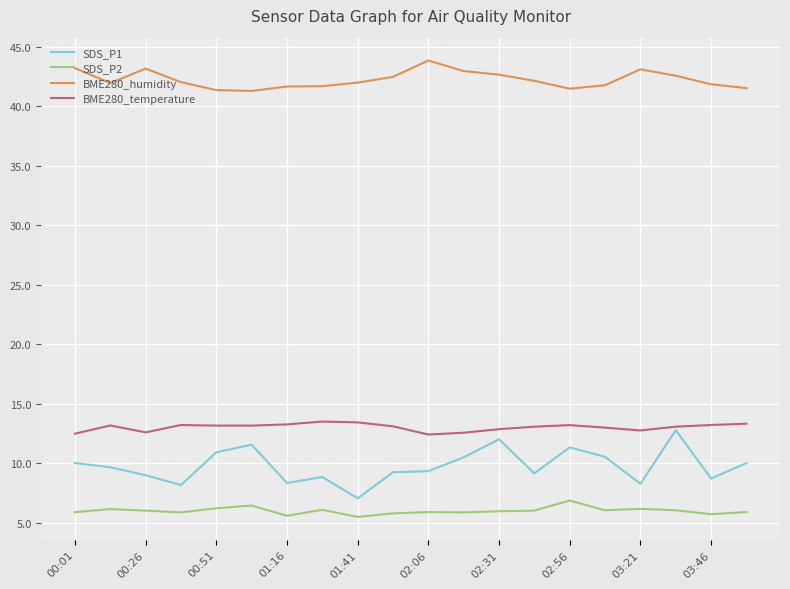

Which series has the largest range (max minus min)?

SDS_P1